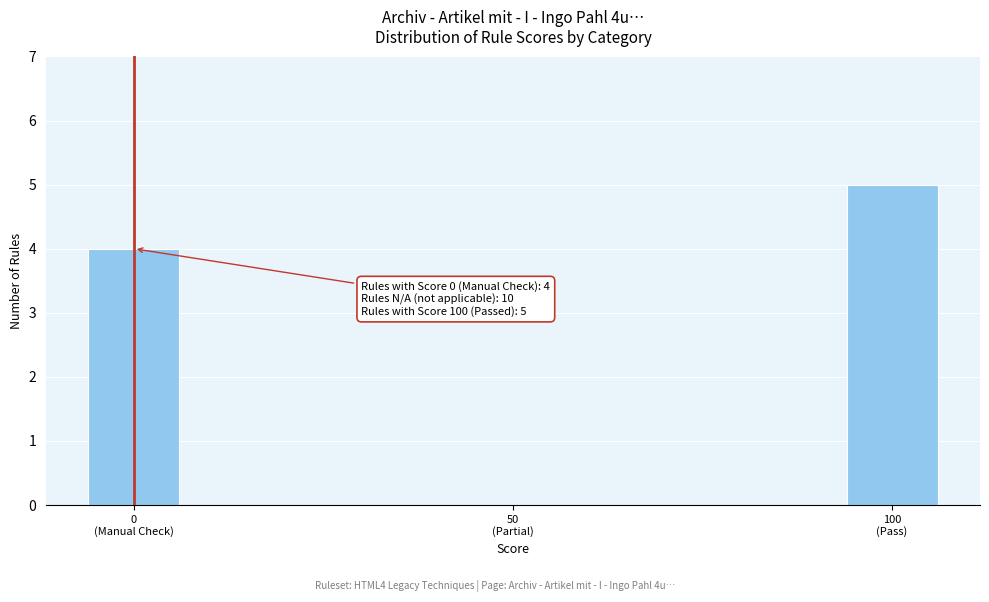

What is the sum of all values?

9